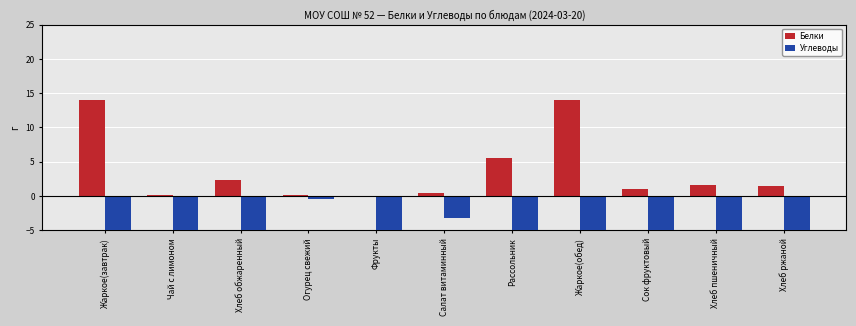

How many data points in Белки are above 1?

6